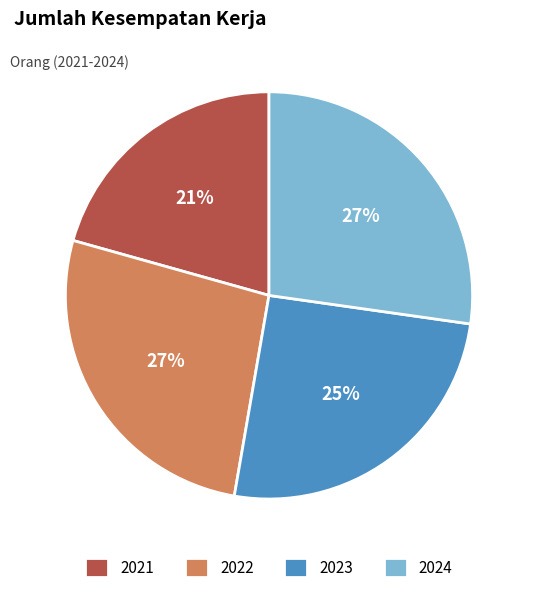

Which category has the smallest portion of the pie?

2021